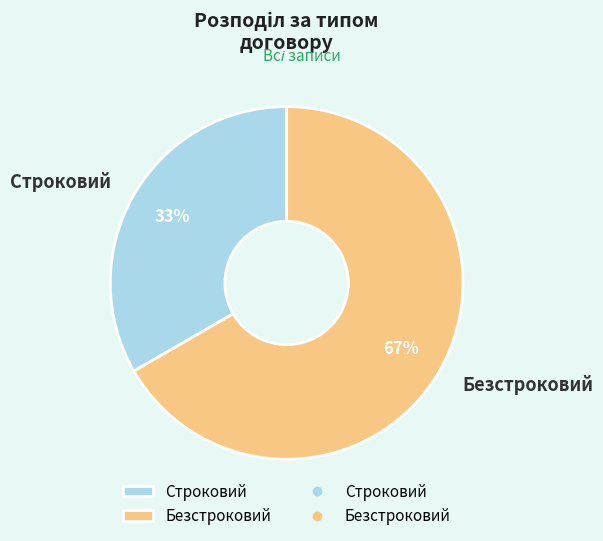

To the nearest percent, what is the combined percentage of Строковий and Безстроковий?

100%